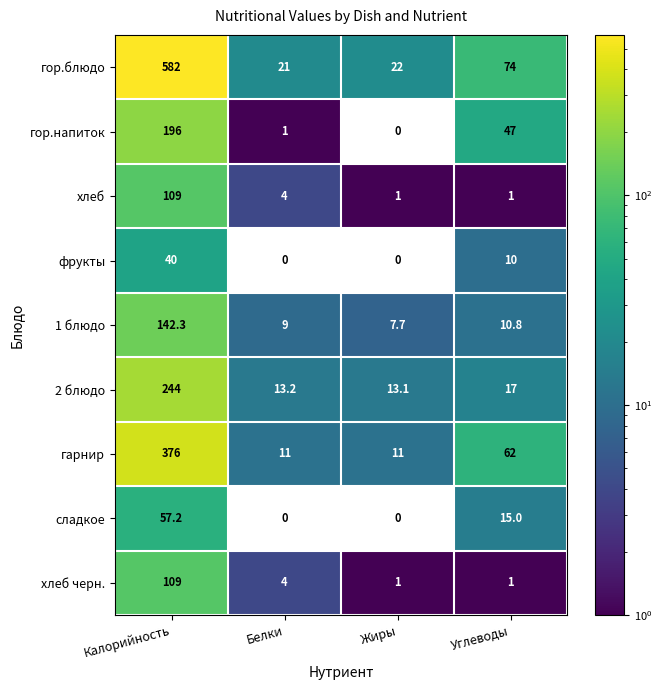

Rank the categories by 2 блюдо value from lowest to highest.

Жиры, Белки, Углеводы, Калорийность